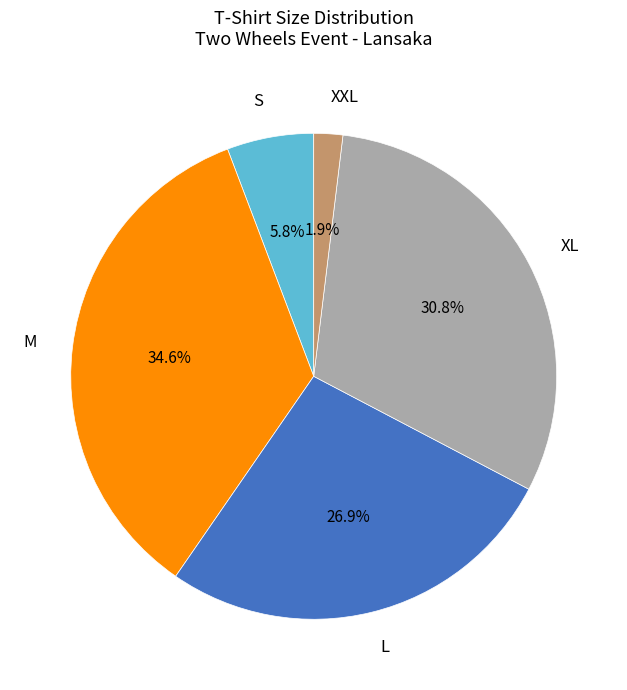

The M slice represents 35% of the pie. True or false?

True